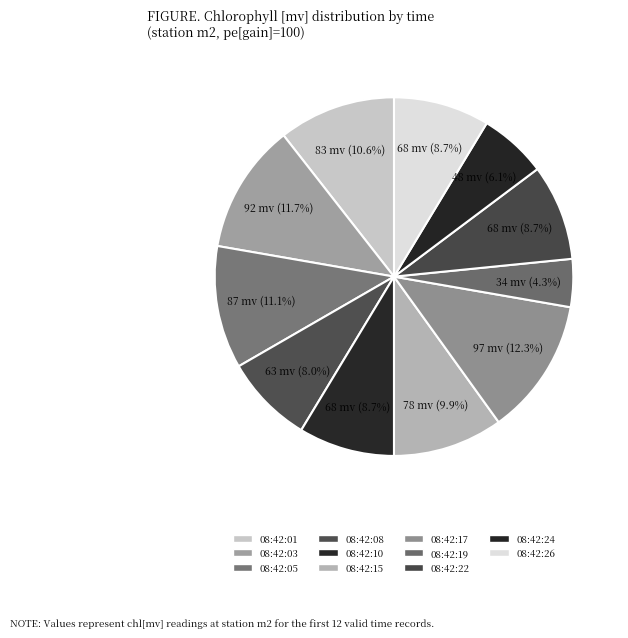

Count the number of slices in the pie.

11